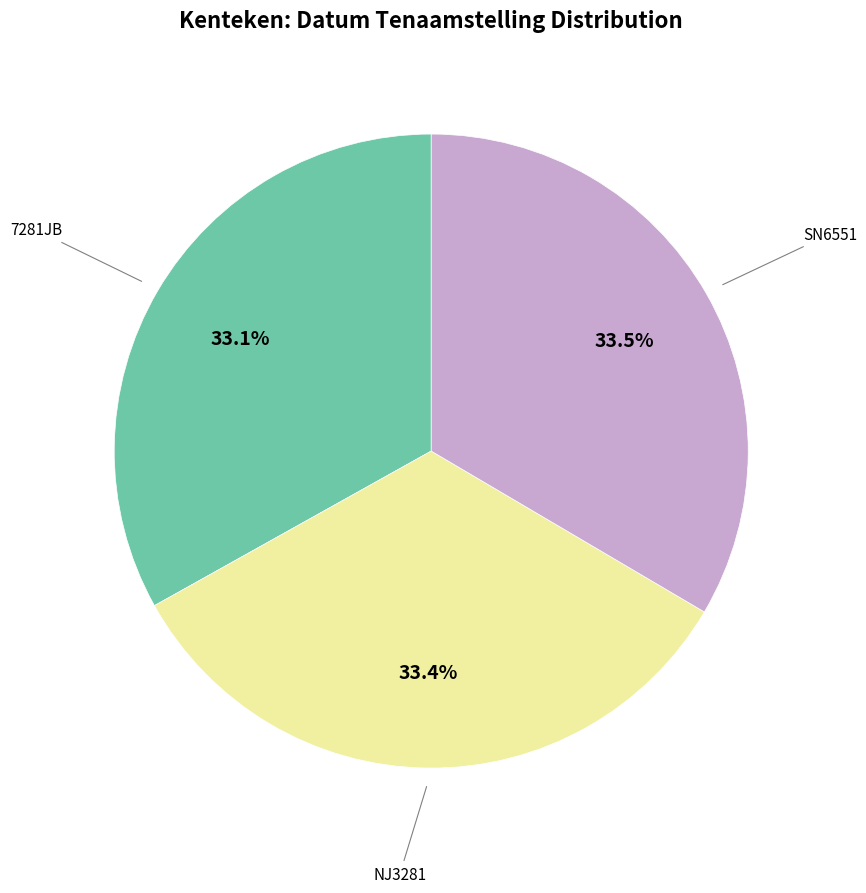

What percentage is the NJ3281 slice, to the nearest percent?

33%